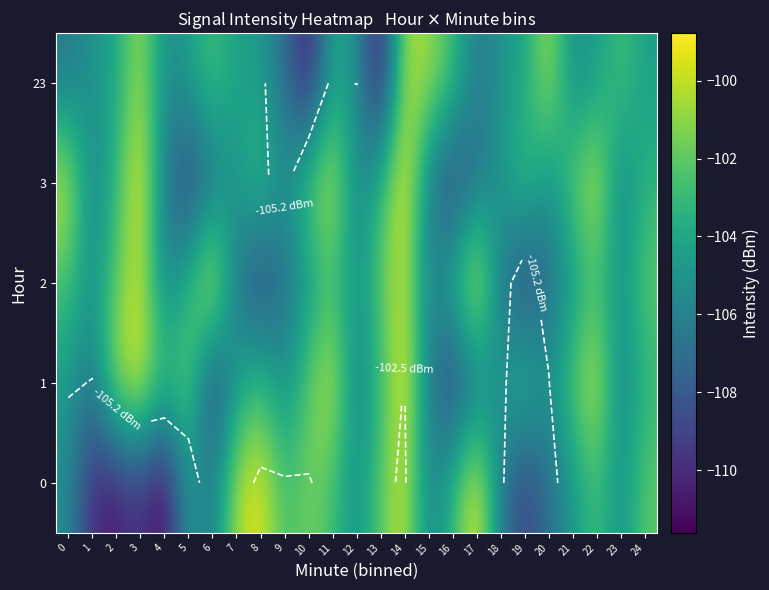

At 8, list the series in order from smallest to largest.

2, 23, 1, 3, 0